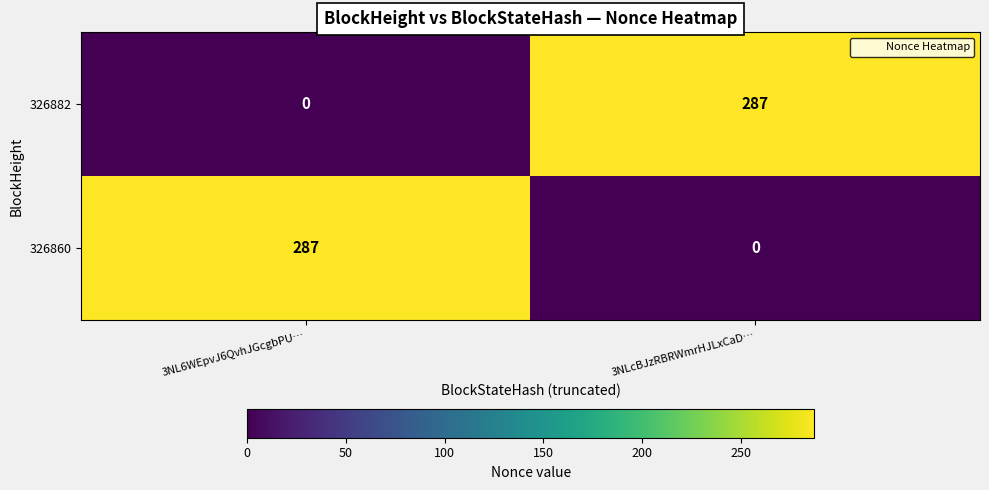

What is the greatest value displayed?

287